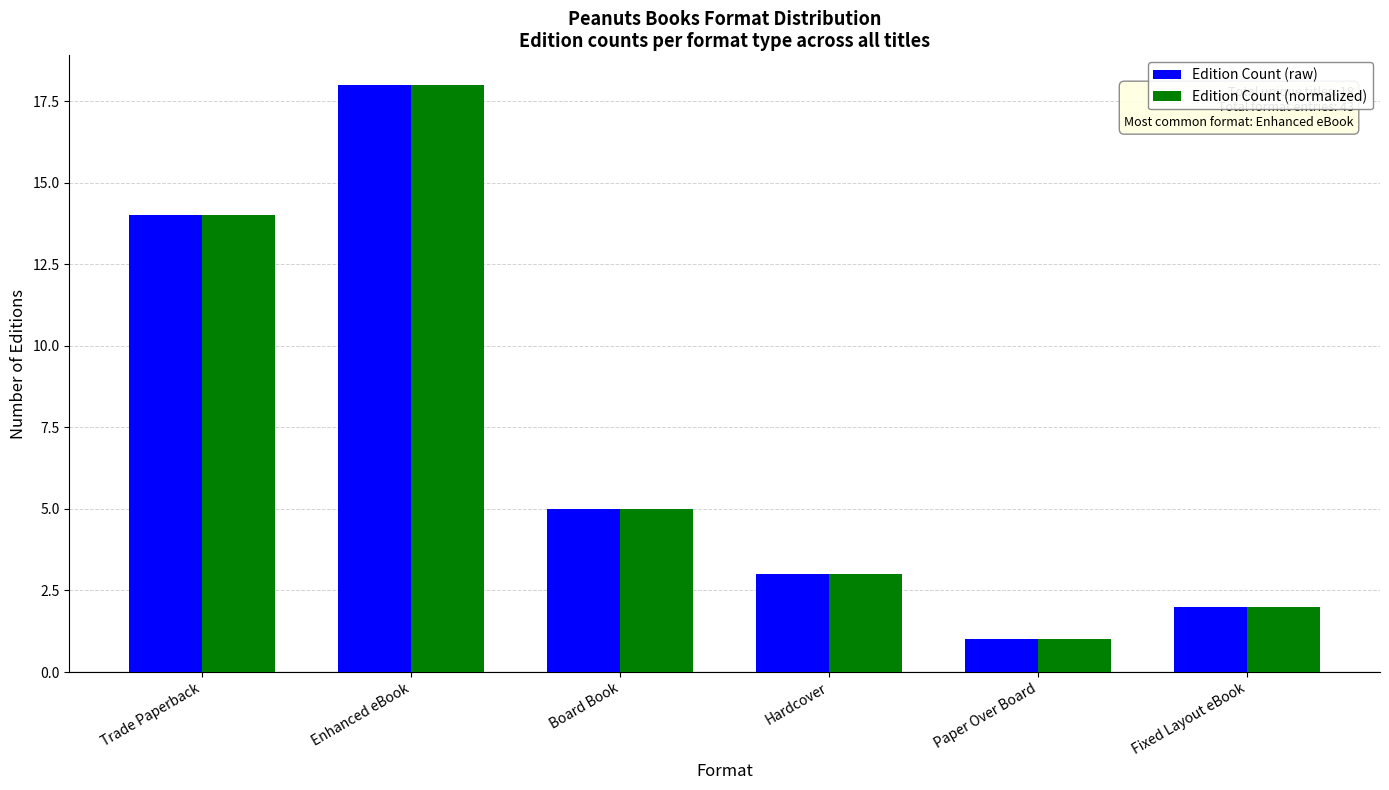

How many data points in Edition Count (normalized) are less than 5?

3